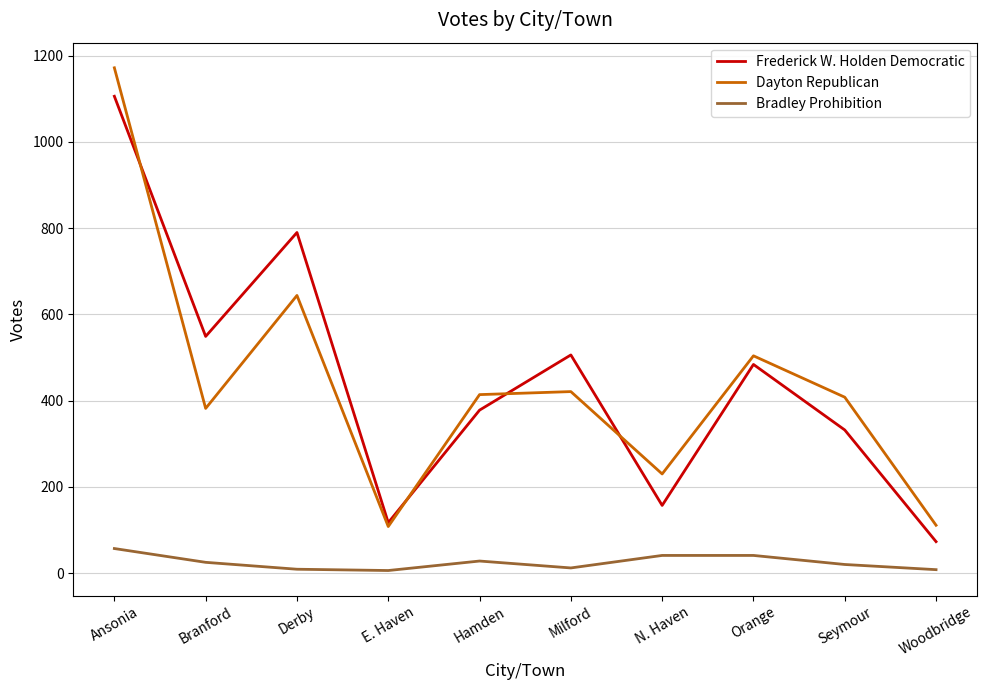

What is the maximum value for Bradley Prohibition?

57